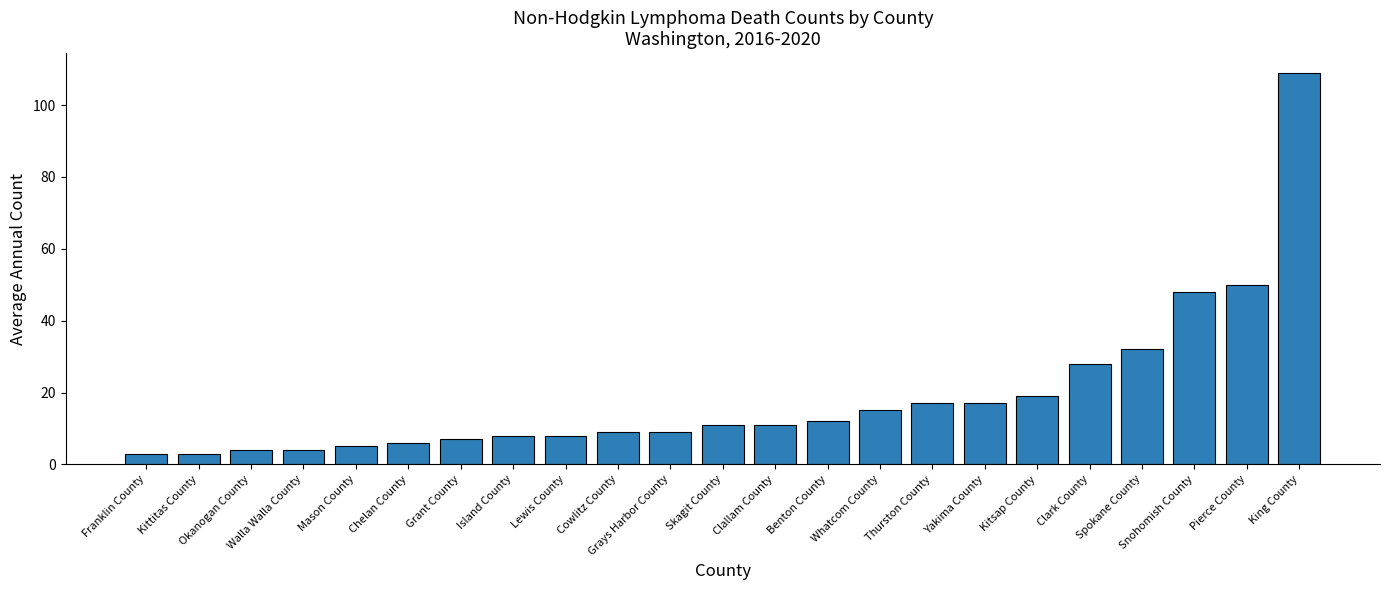

What is the ratio of the value at Skagit County to the value at Lewis County?

1.4